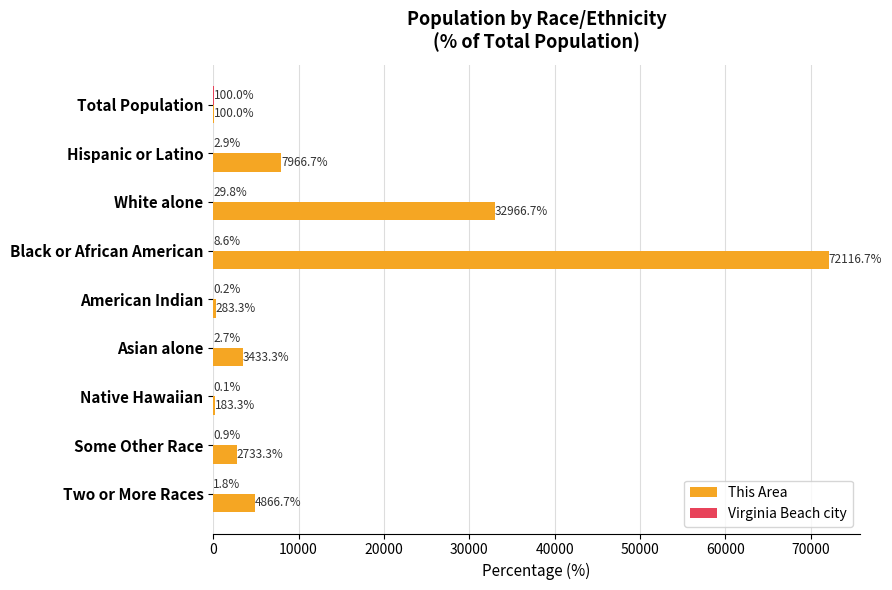

Where is This Area nearest to the value 36108?

White alone